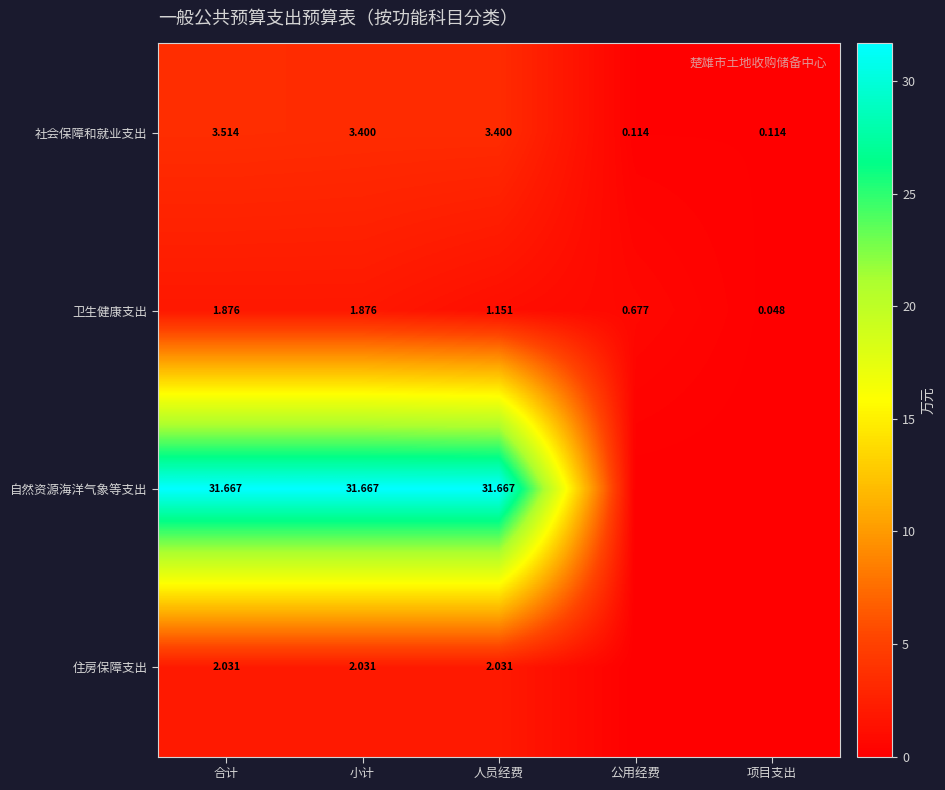

Where does the 卫生健康支出 series first go above 1?

合计